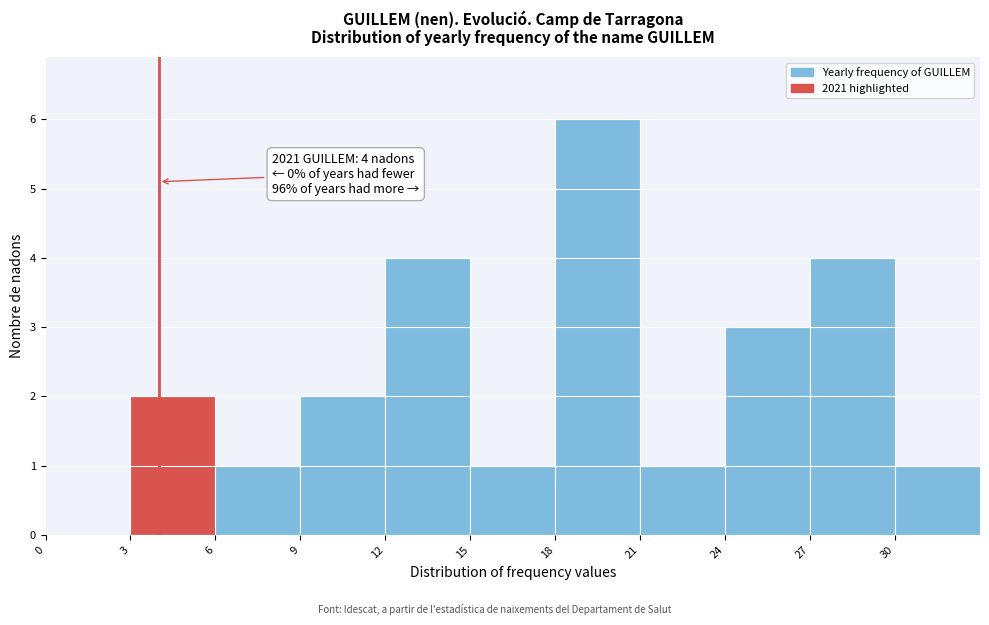

Over which range of the x-axis is the bar tallest?

18 to 21